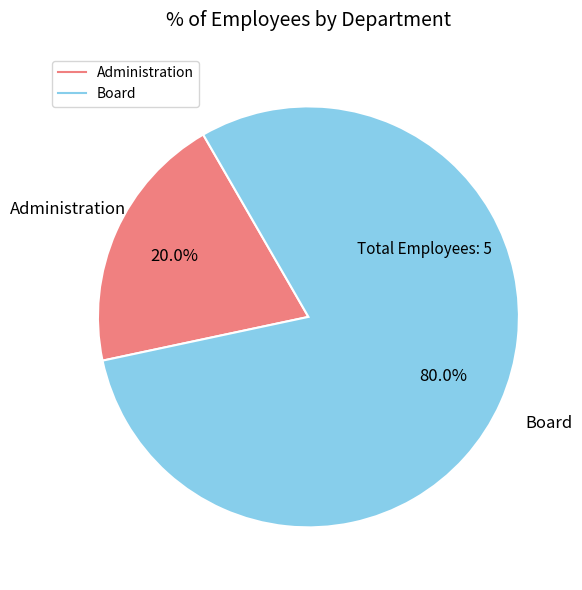

Is it true that Administration is 5% of the pie?

False